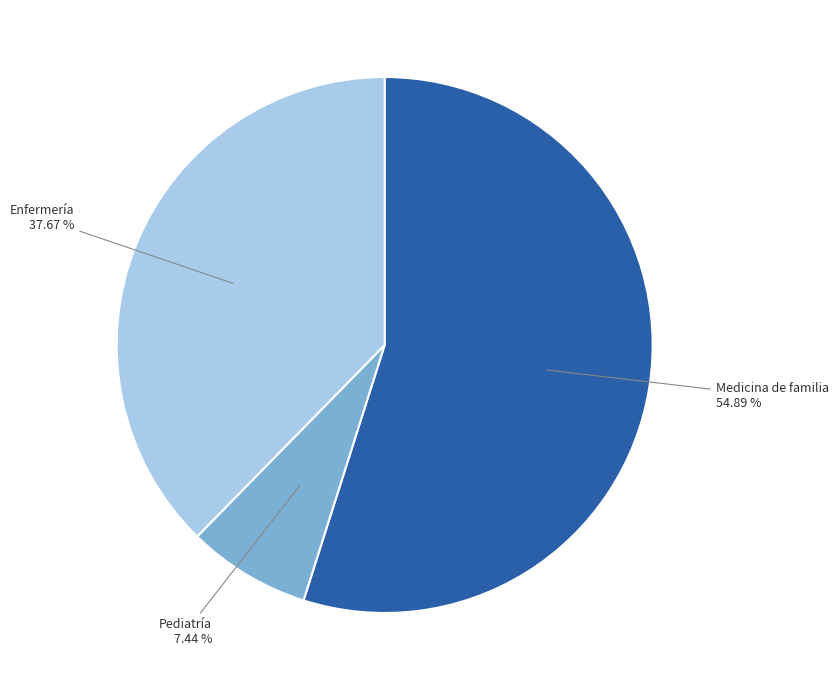

What is the largest slice in the pie chart?

Medicina de familia